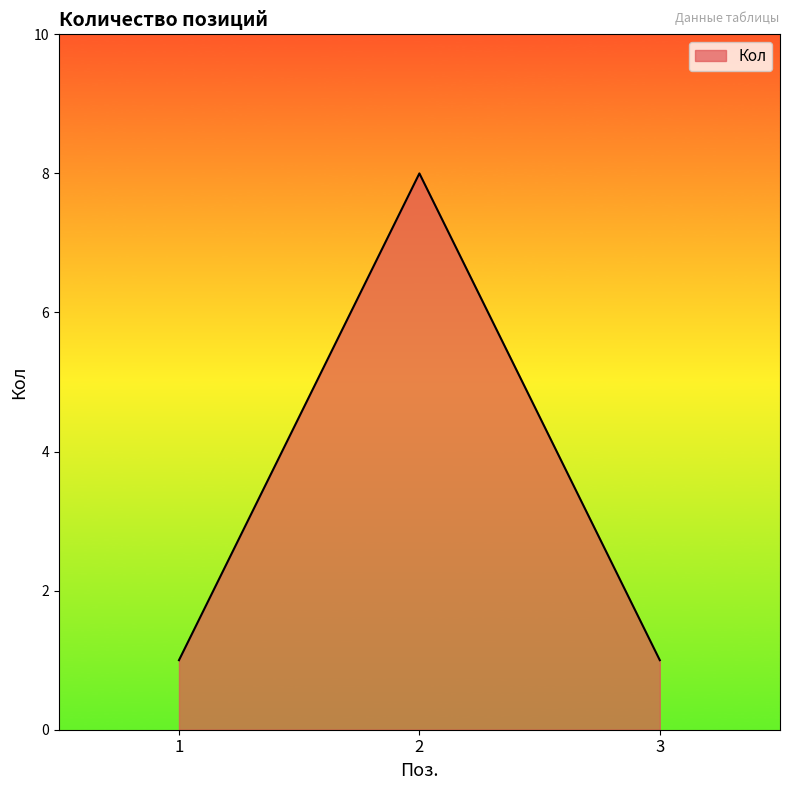

True or false: the data shows 0 at 3.

False